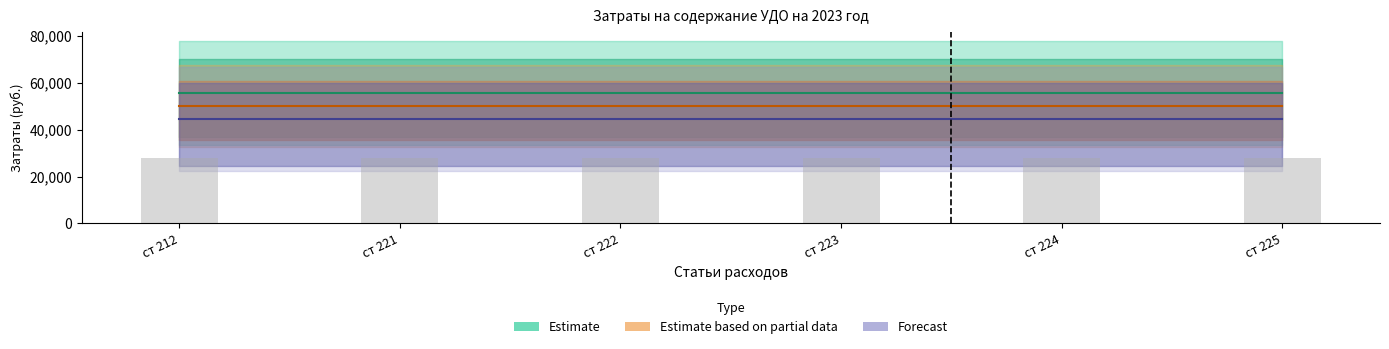

What is the total value across all series at ст 221?

149998.5